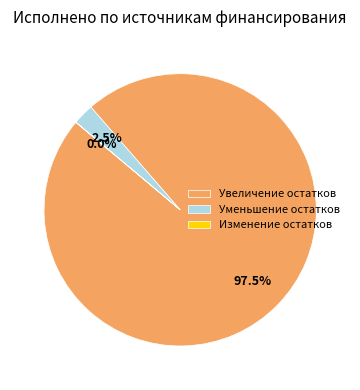

Which slice represents more than half of the pie?

Увеличение остатков